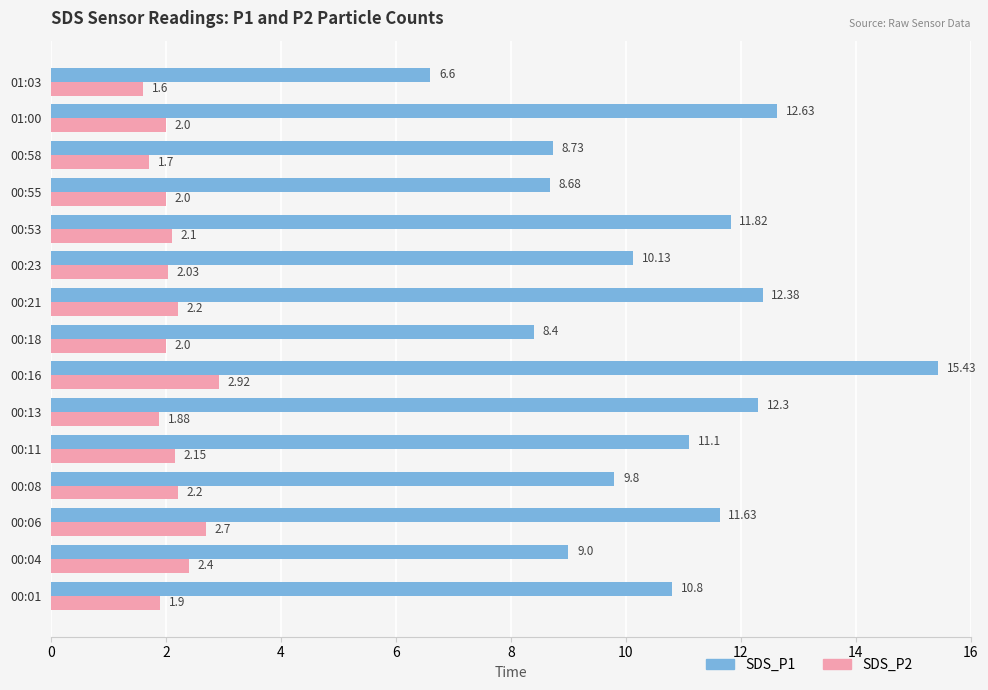

What is the sum of all SDS_P1 values?

159.4